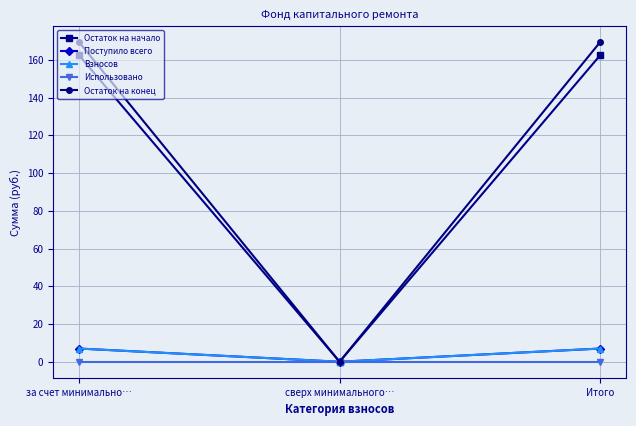

What is the label of the 1st point from the left?

за счет минимально…